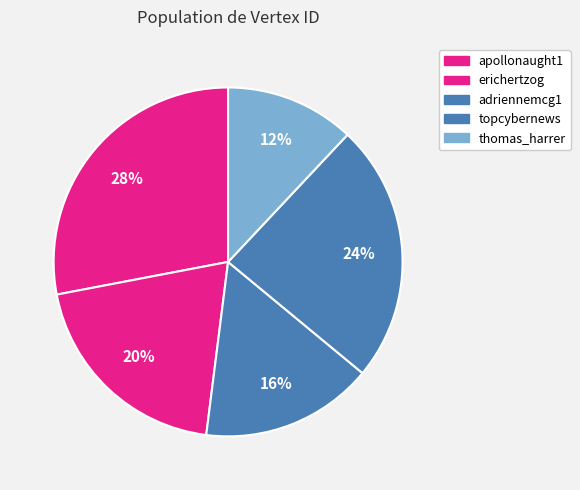

Does thomas_harrer represent more than half of the total?

No